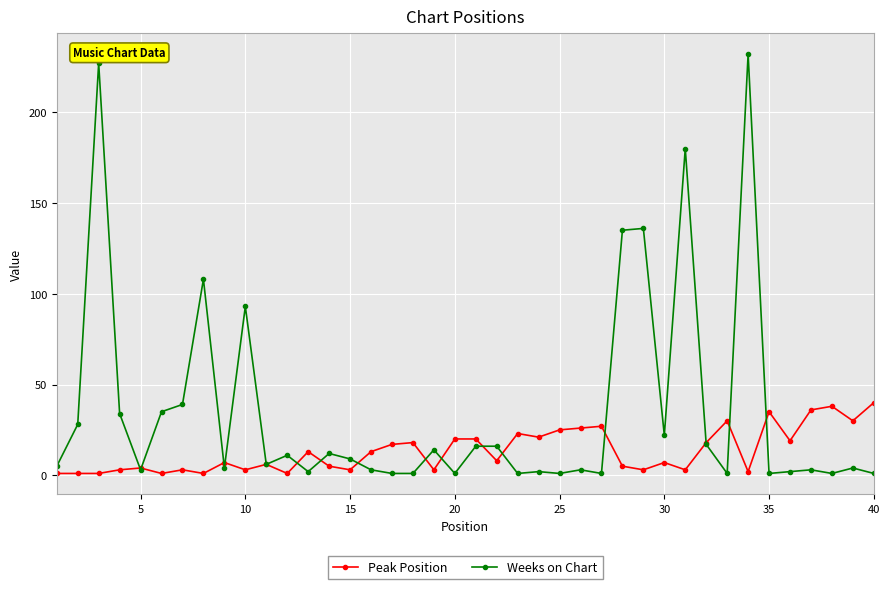

What is the value of the Peak Position point at the 35th from the left?

35